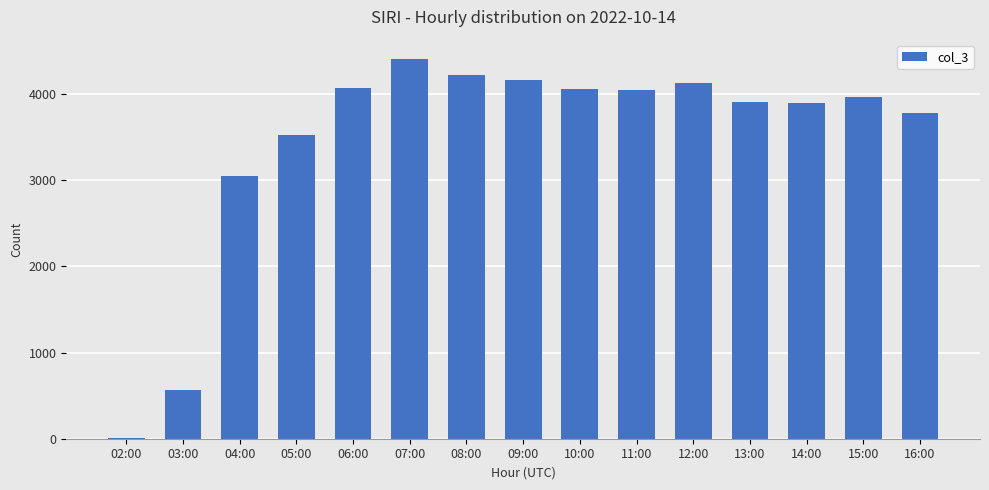

What is the sum of all values?

51840